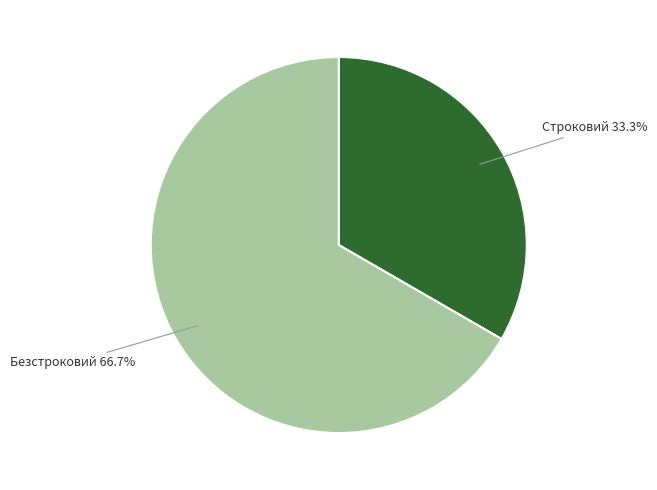

True or false: Безстроковий accounts for 67% of the total.

True